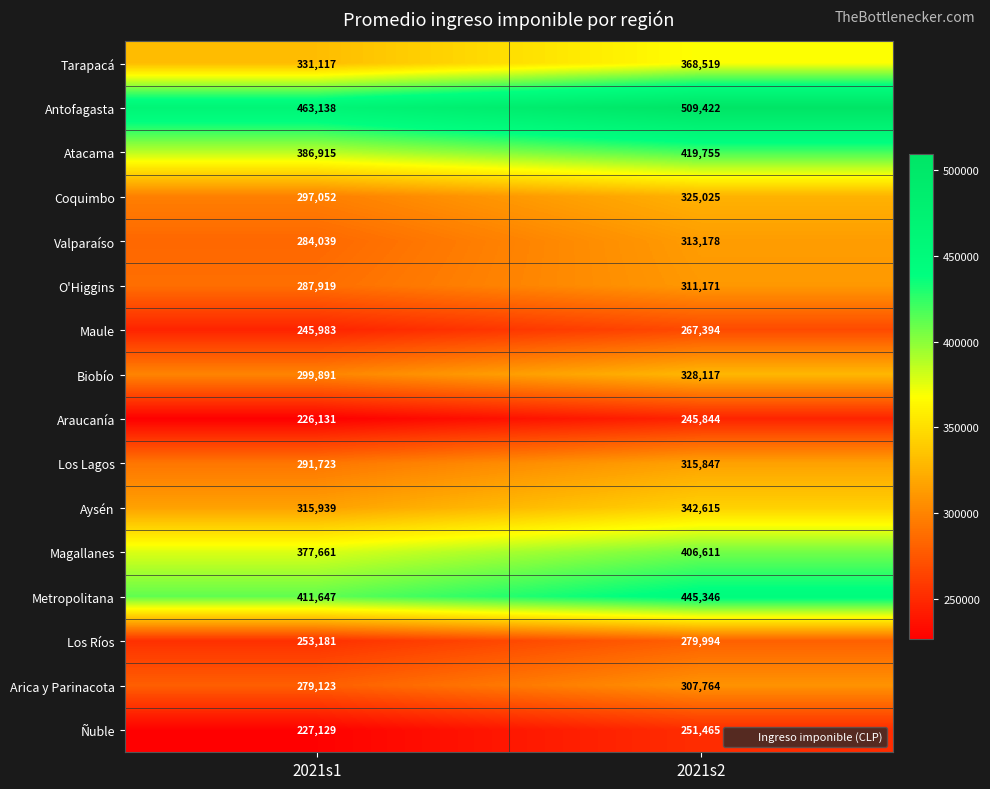

Between 2021s1 and 2021s2, which series saw the biggest shift?

Antofagasta